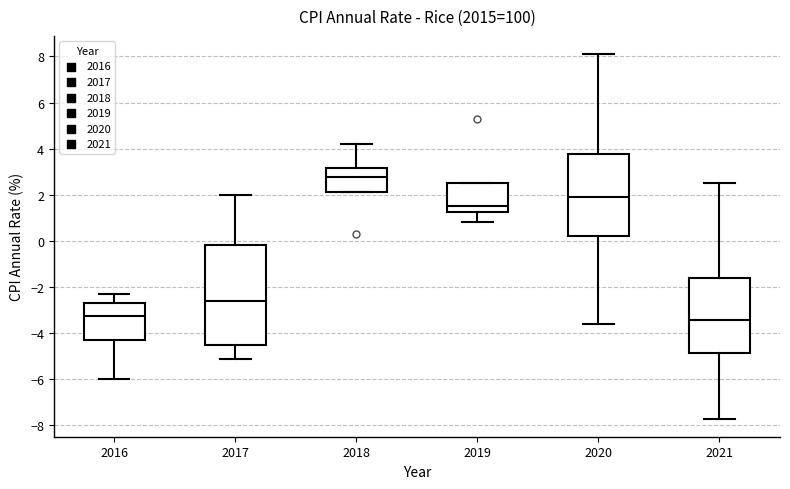

Which box is the tallest, from its lower edge to its upper edge?

2017